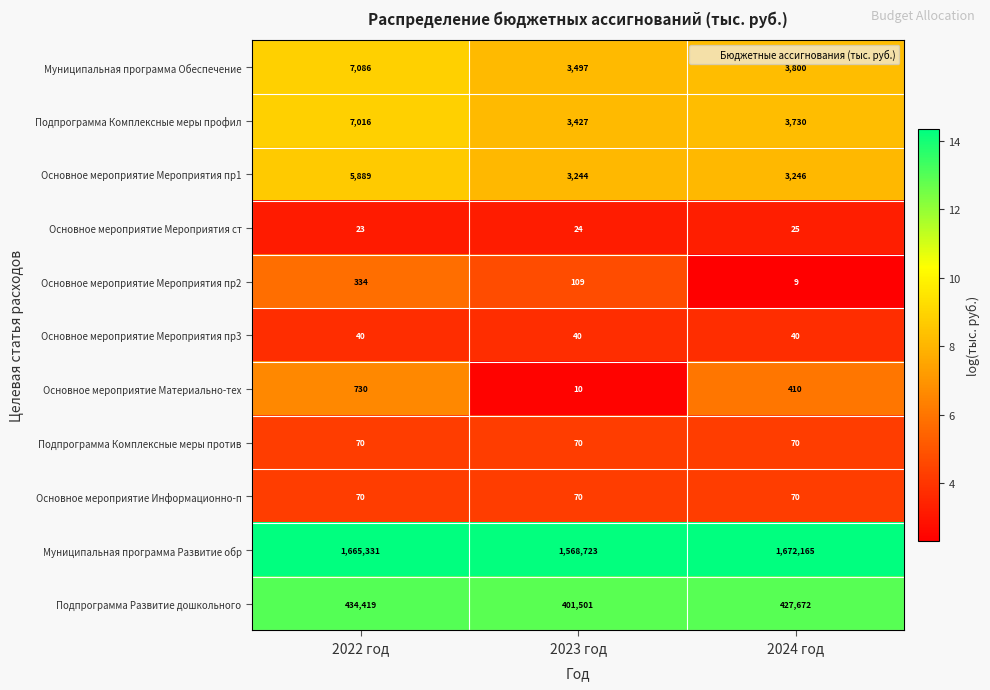

What is the smallest value displayed?

9